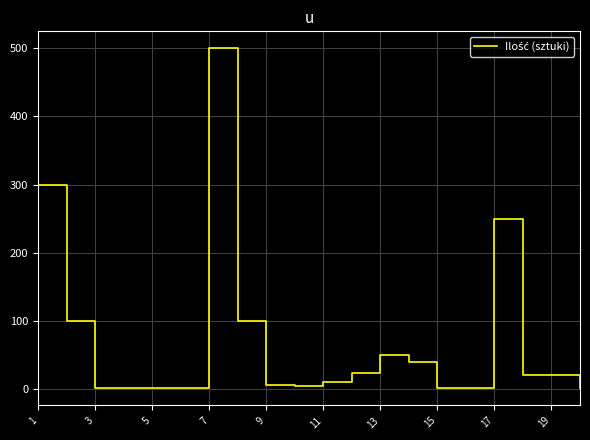

What is the difference between the maximum and minimum values?

499